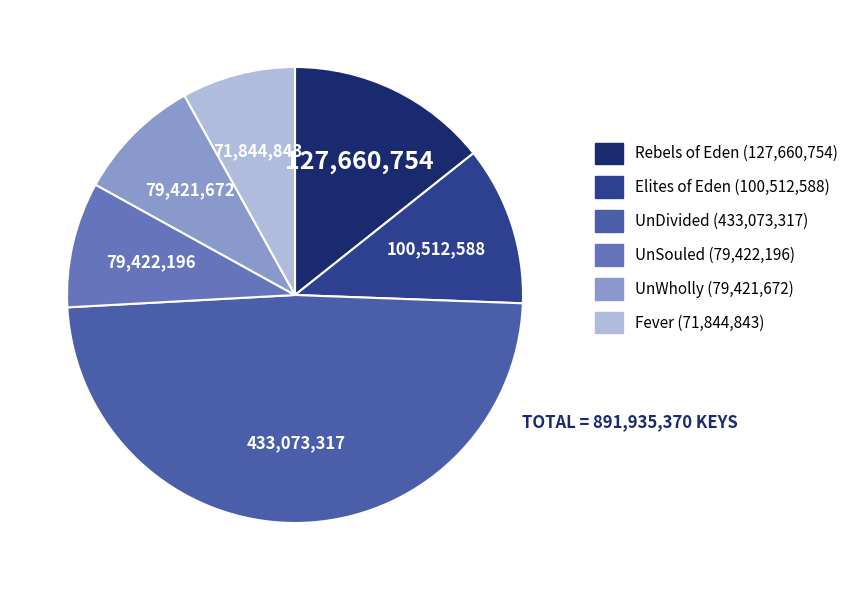

Which has a higher value, Elites of Eden or UnSouled?

Elites of Eden